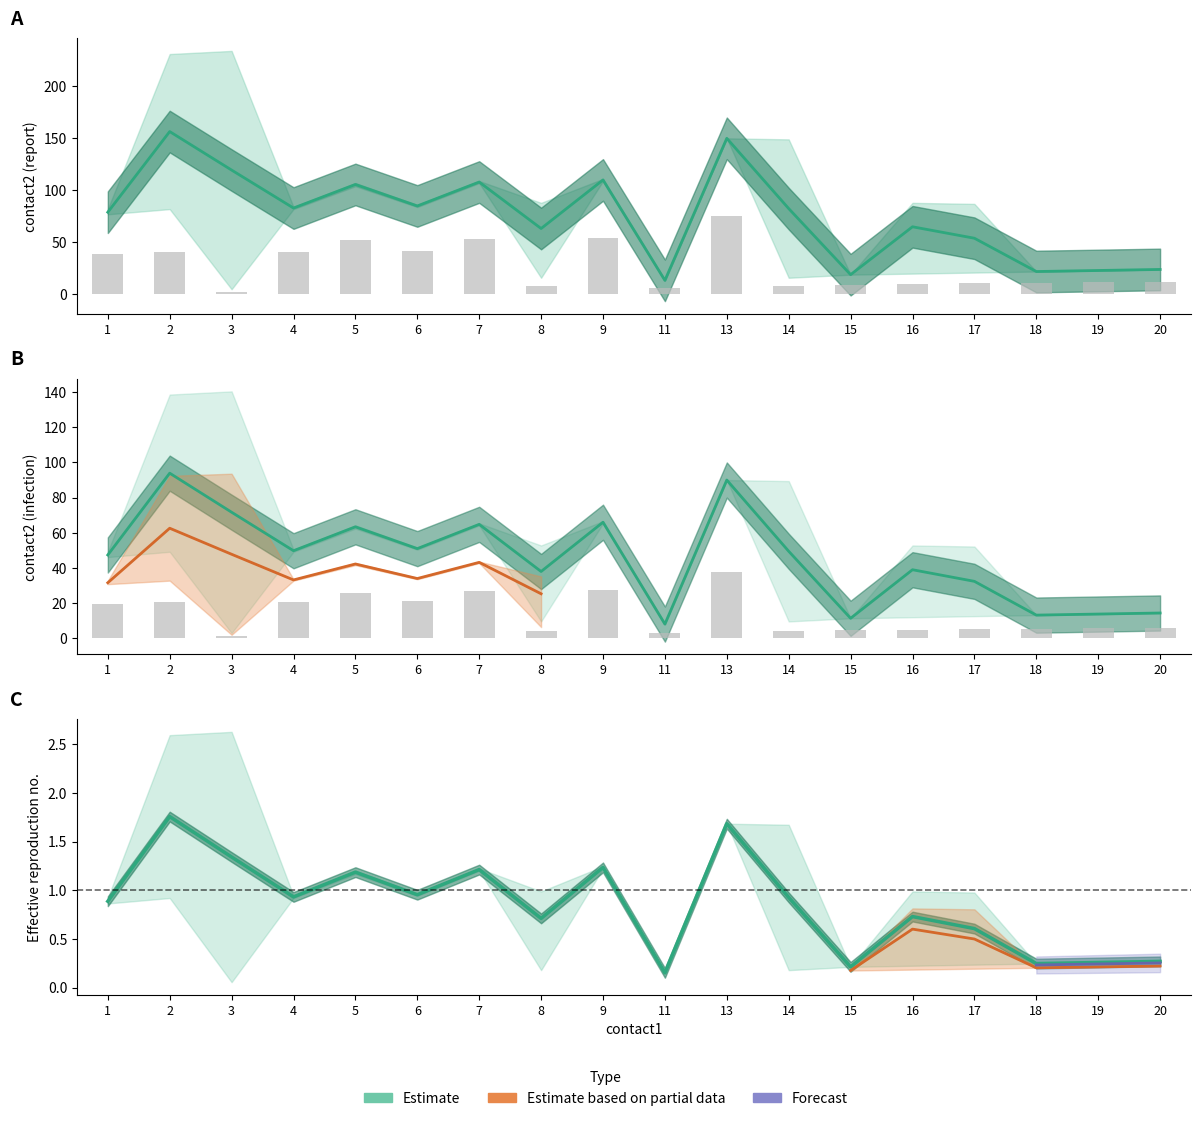

Which has a higher value, 8 or 1?

1